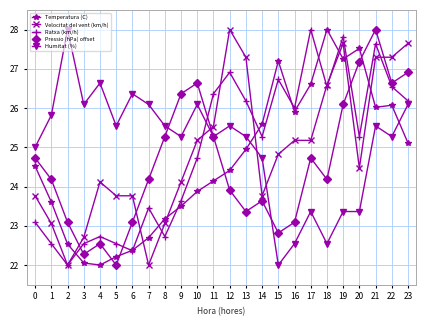

What is the difference between the highest and lowest values at 5?

3.5